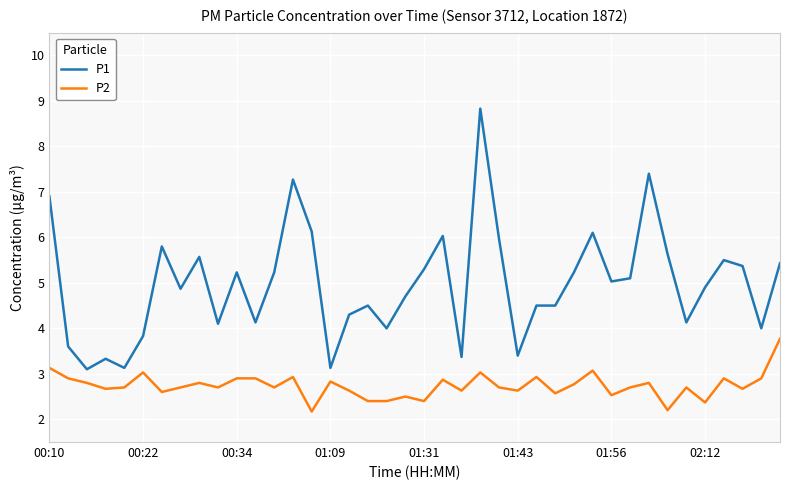

Which series has the largest total across all categories?

P1